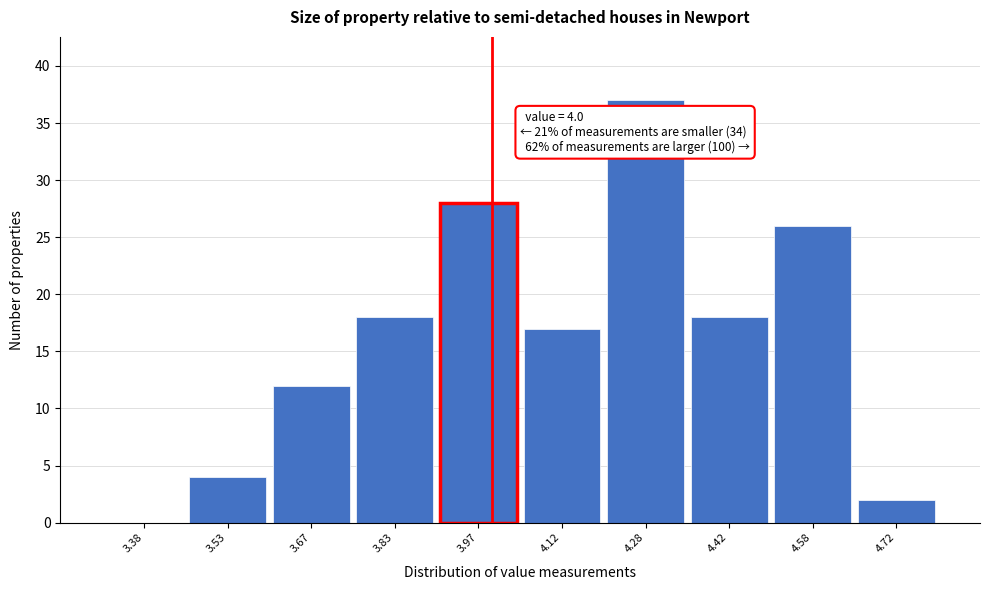

Over which range of the x-axis is the bar tallest?

4.20 to 4.35